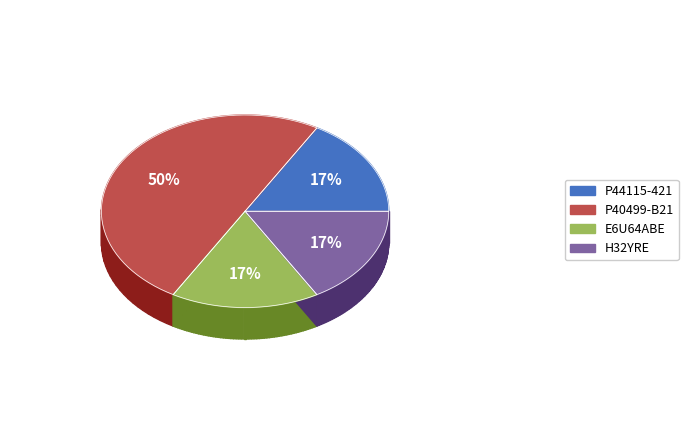

Which slice is the largest?

P40499-B21